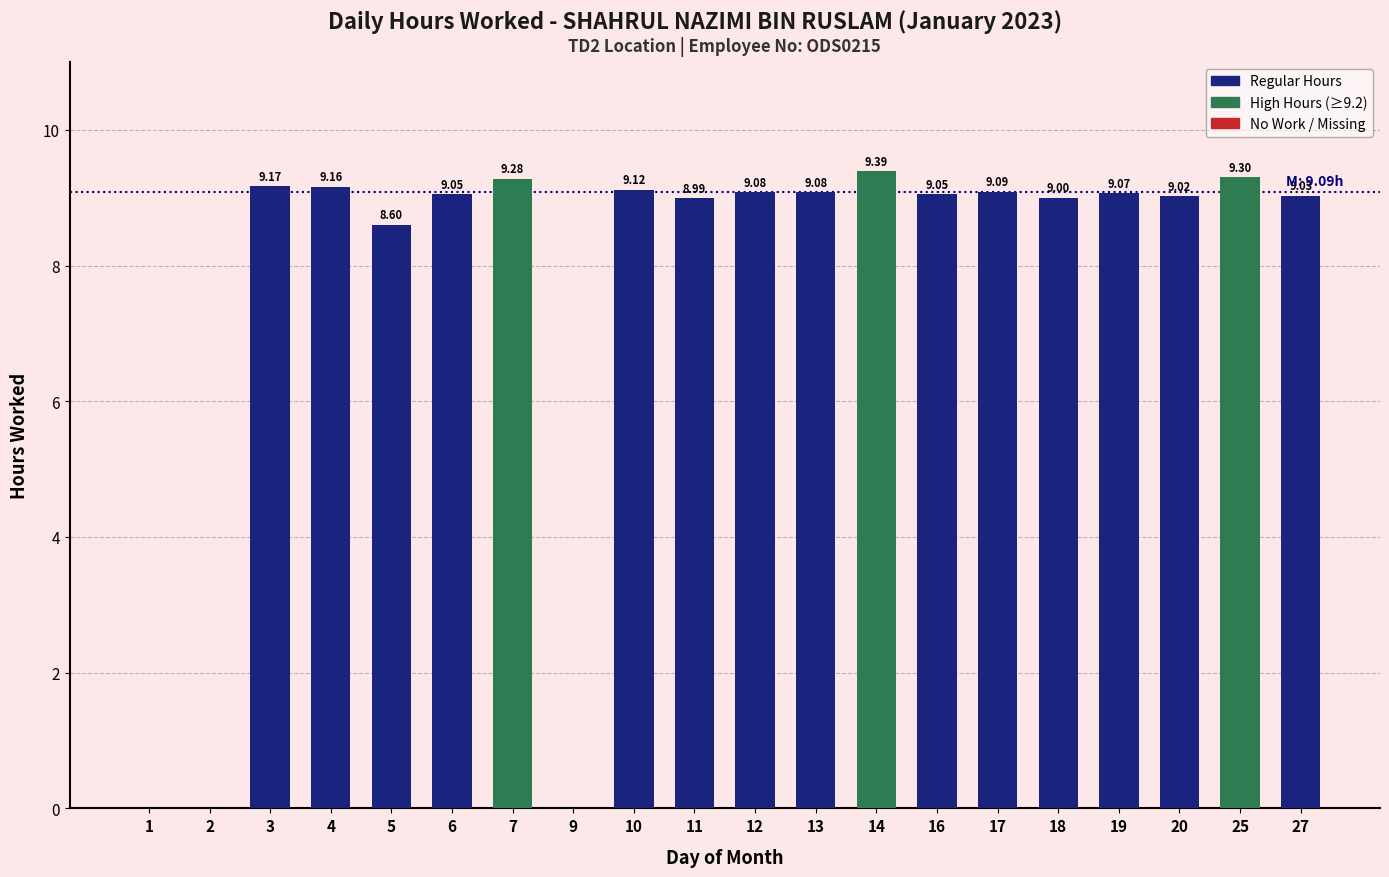

How many positive values are there?

17